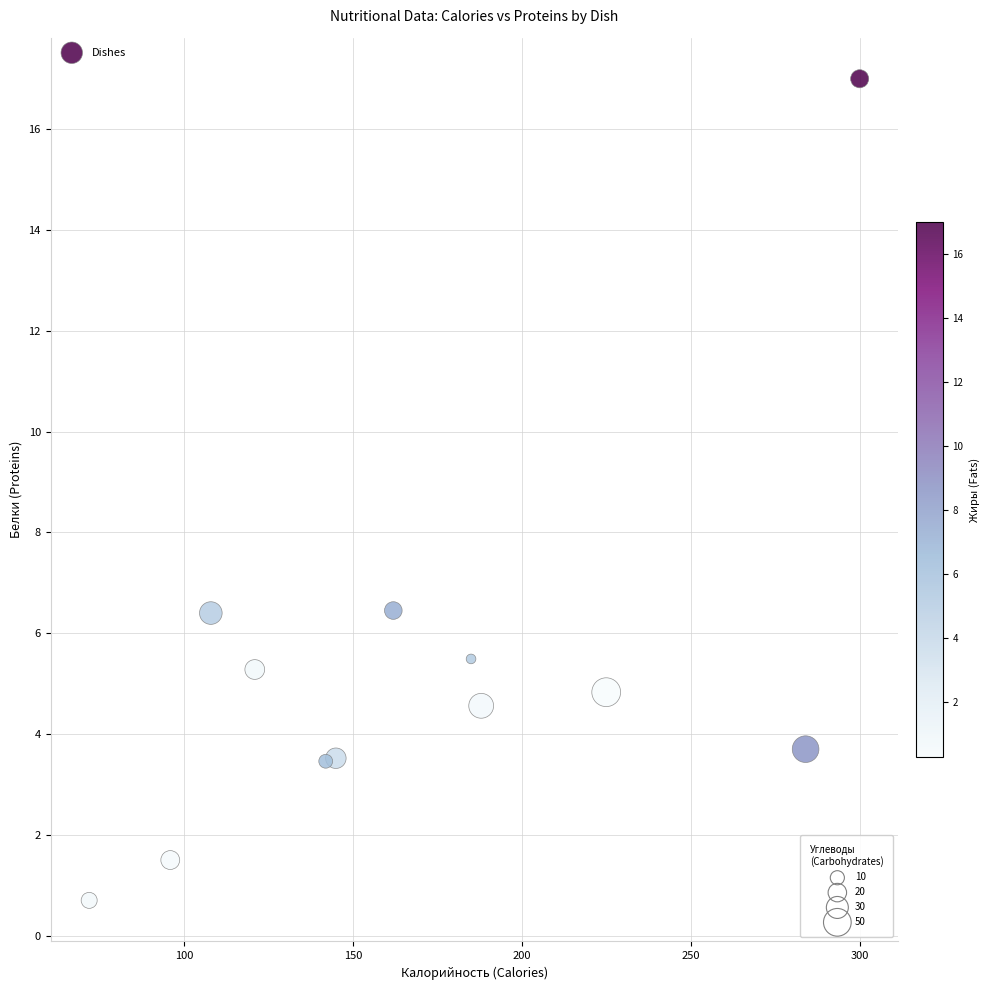

What is the average Y value?

5.2